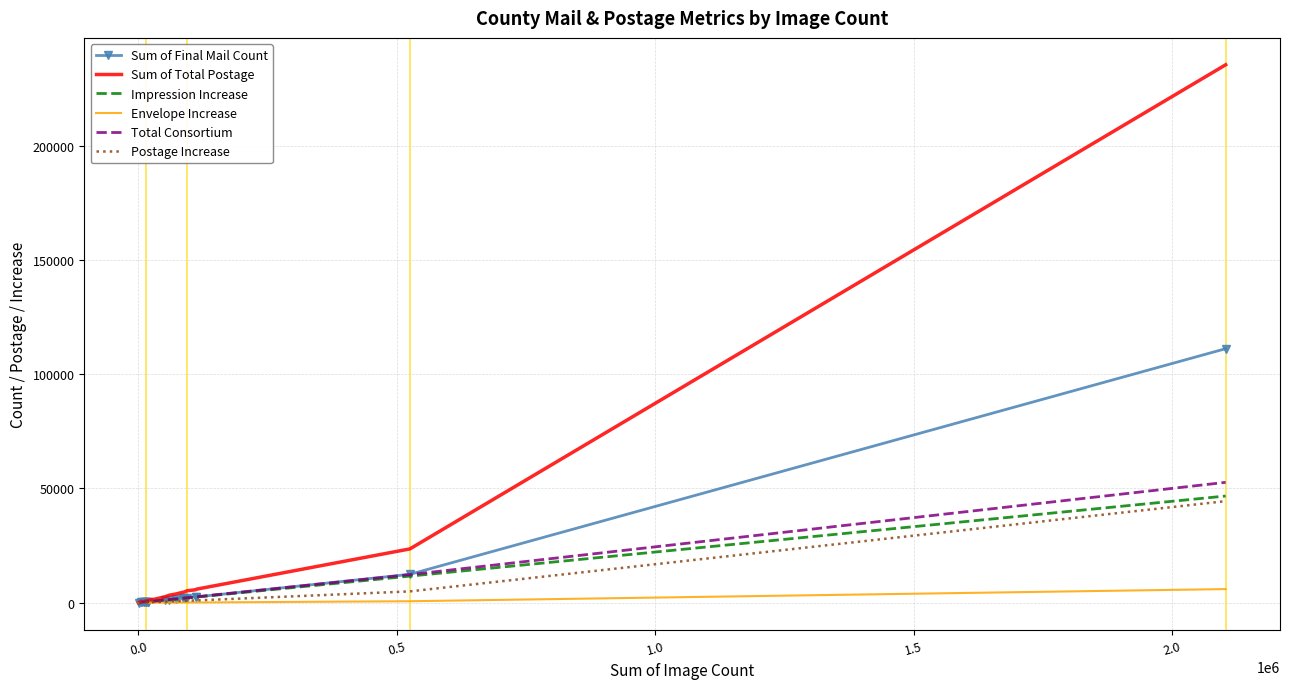

What is the maximum value for Envelope Increase?

5990.3